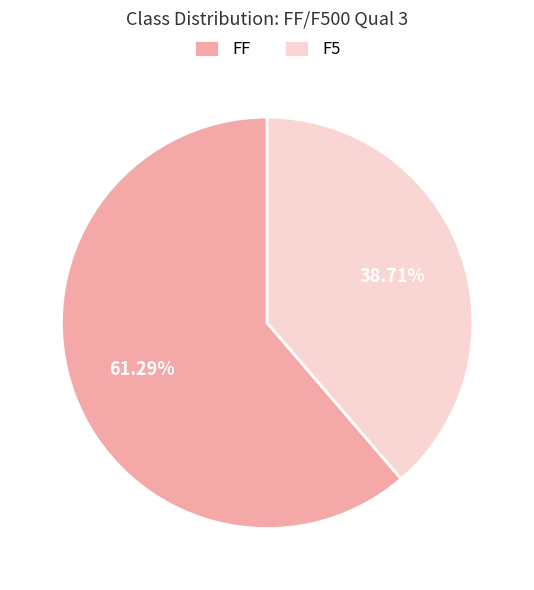

Is it true that F5 is 39% of the pie?

True